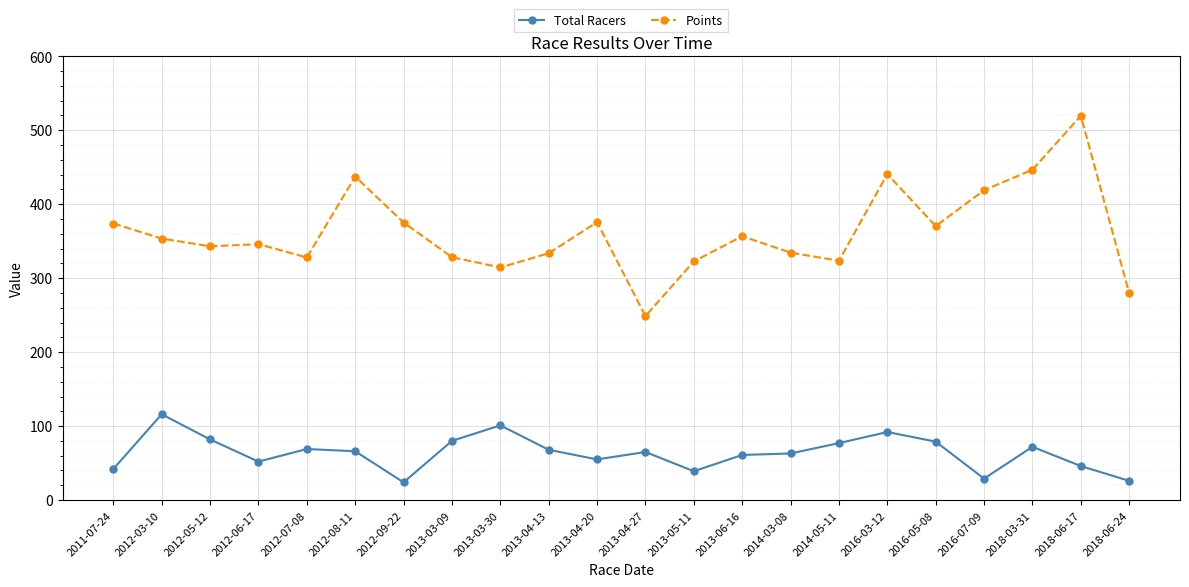

What is the average value of the Total Racers series?

63.8